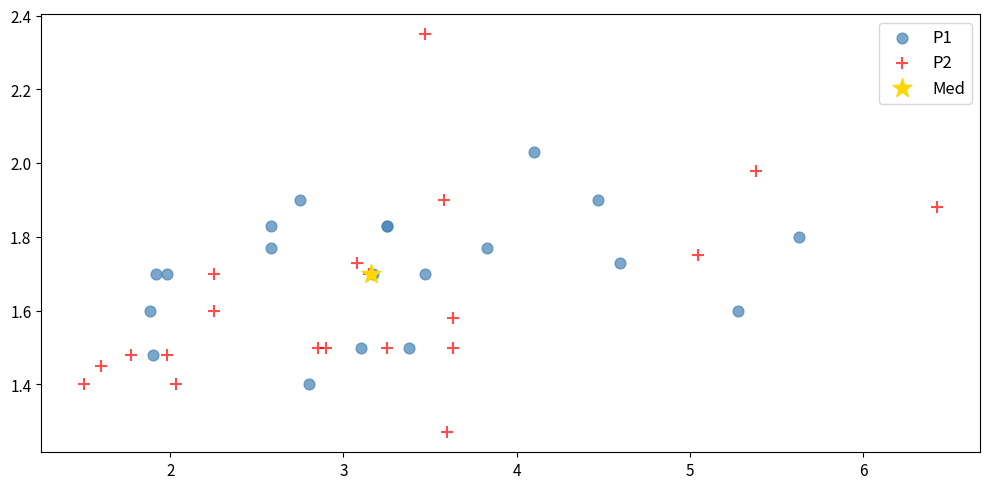

Which series contains the lowest Y value?

P2